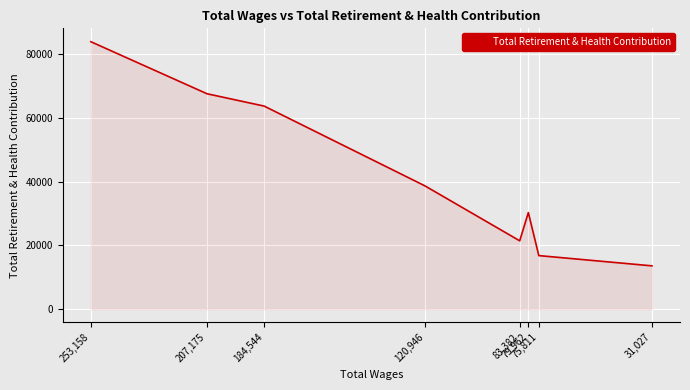

Reading left to right, list all the values displayed in this chart.

83870	67544	63672	38671	21415	30276	16774	13559